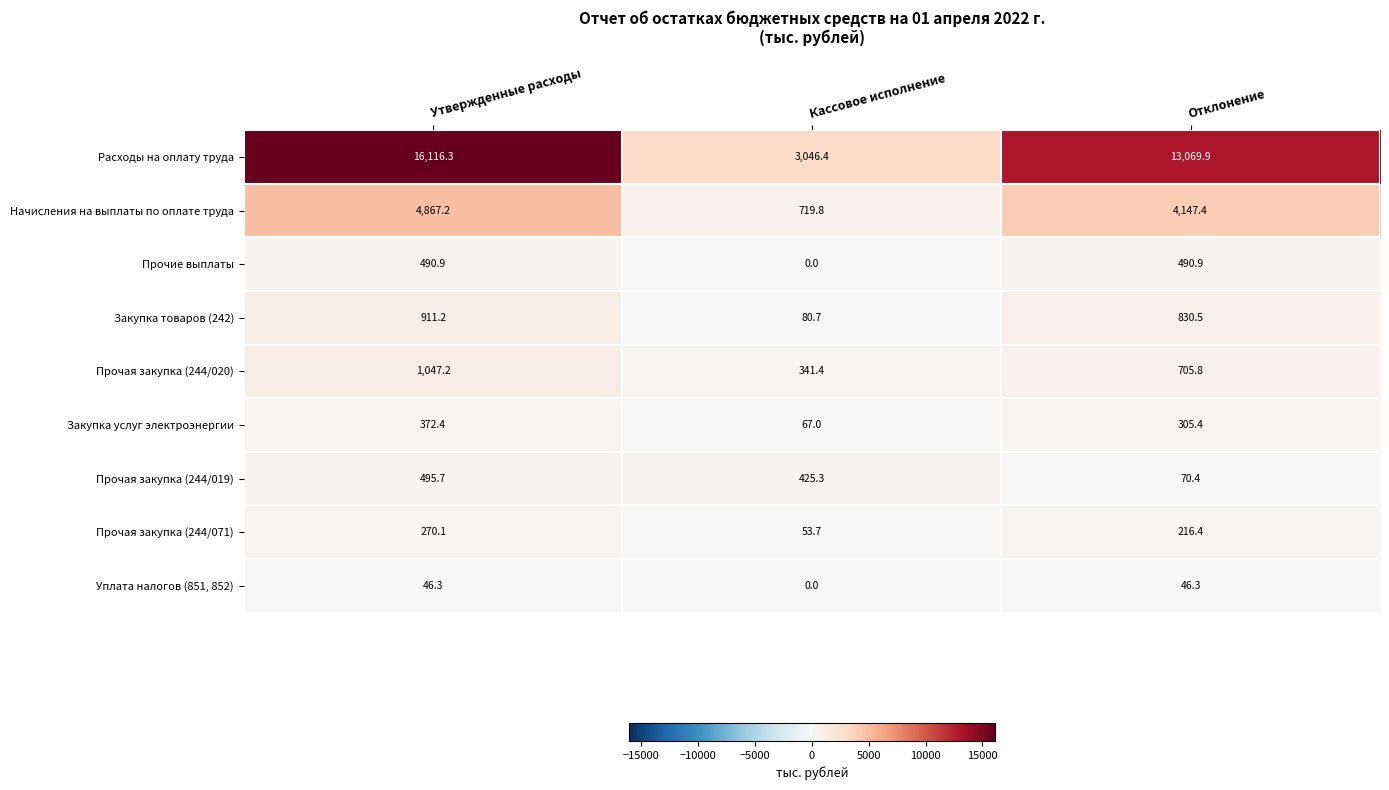

Count the number of data series in this chart.

9